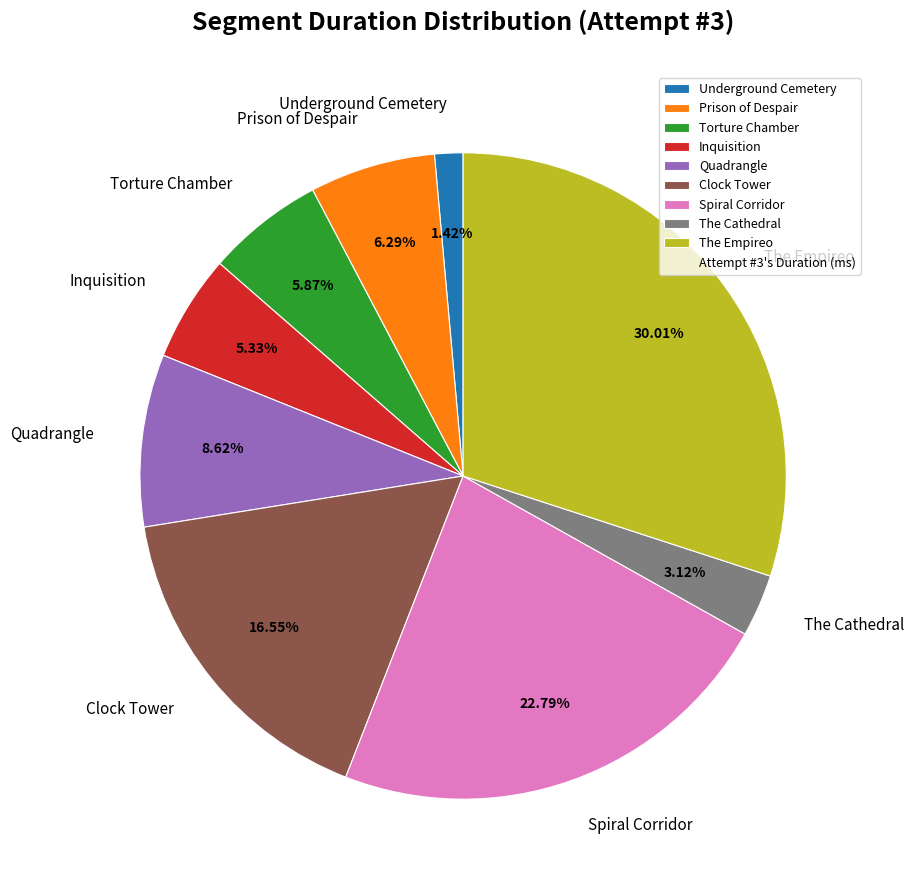

Does Quadrangle represent more than half of the total?

No